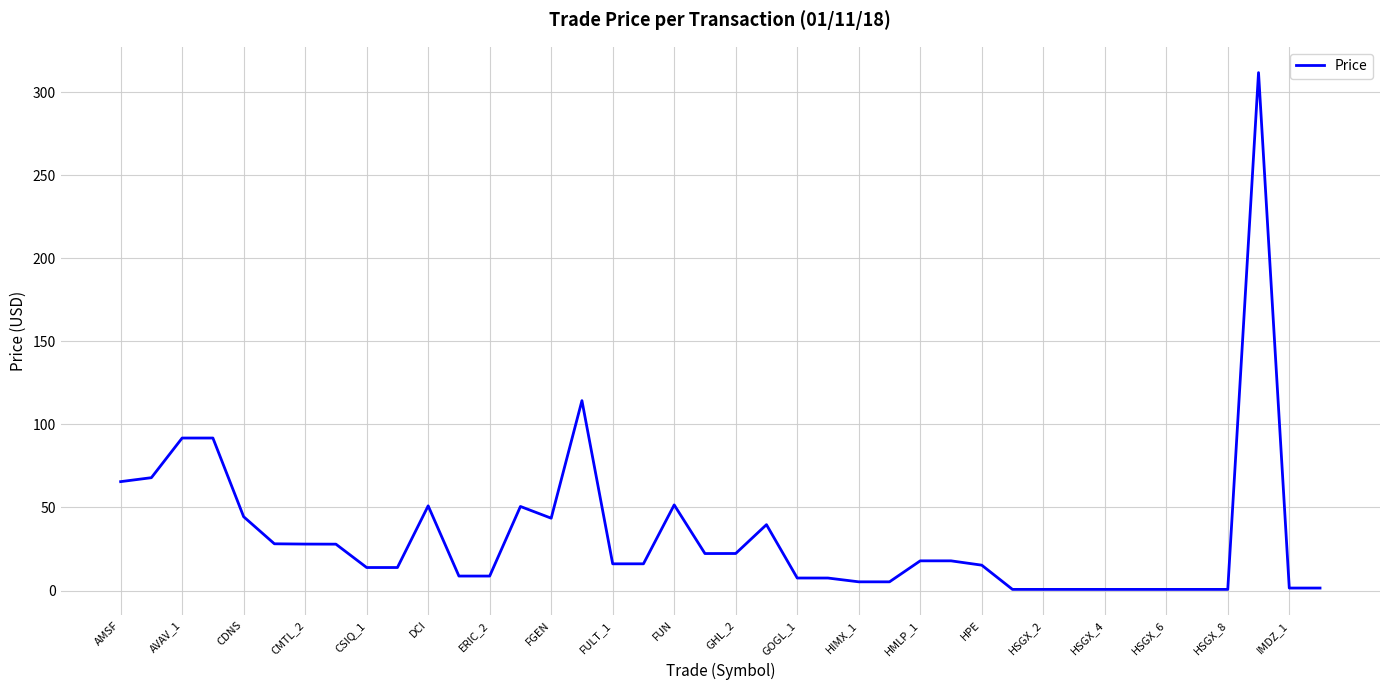

What is the maximum value shown in the chart?

311.8